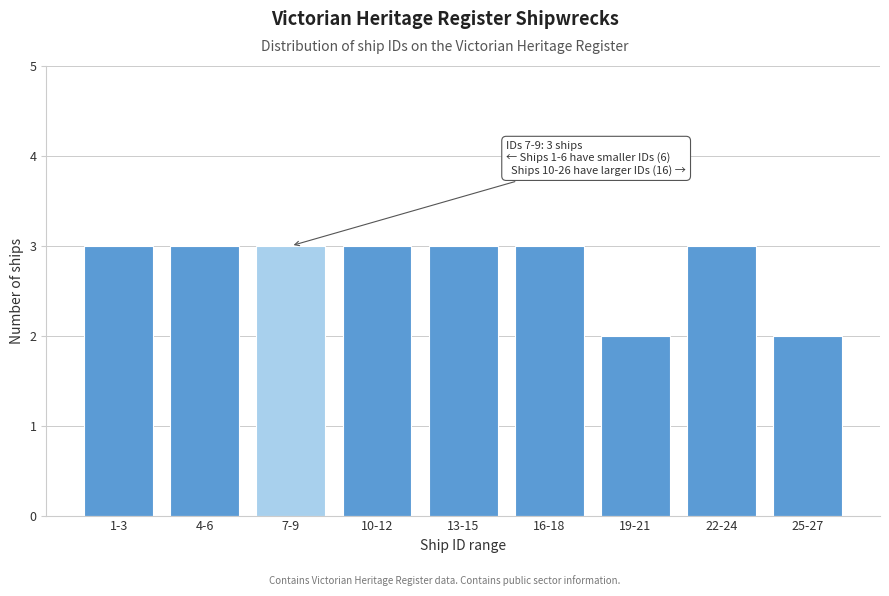

Reading right to left, transcribe all the data shown in this chart.

25-27=2	22-24=3	19-21=2	16-18=3	13-15=3	10-12=3	7-9=3	4-6=3	1-3=3